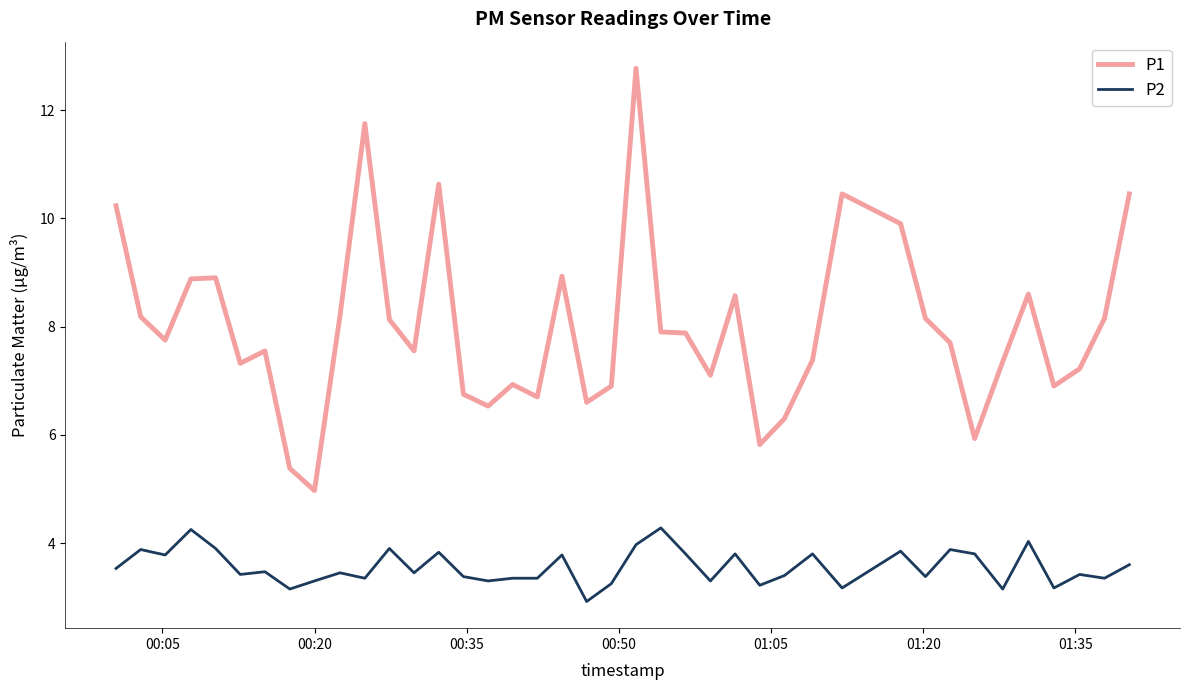

List the series in order of their overall mean, lowest first.

P2, P1